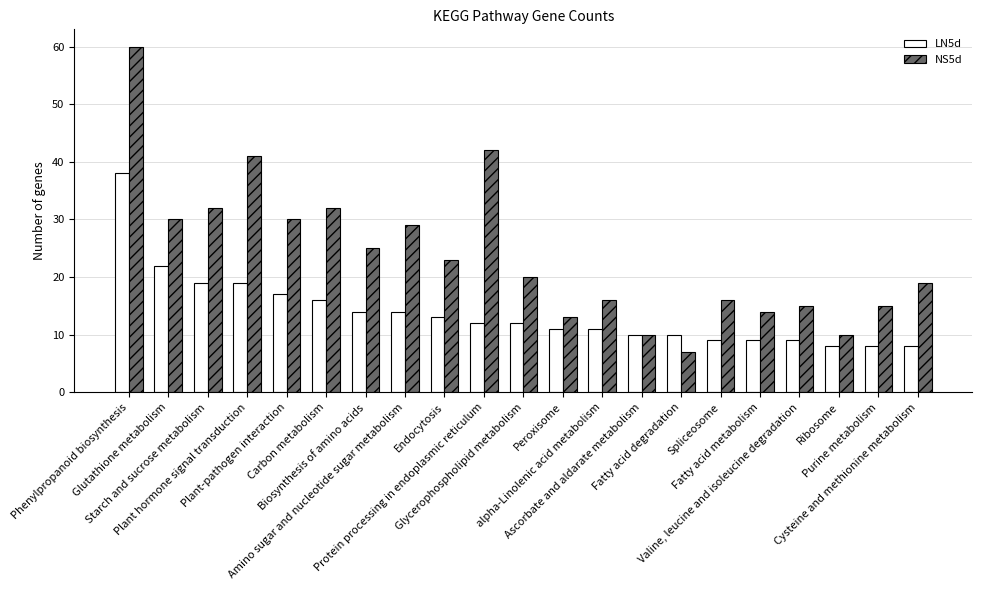

Does the chart contain any negative values?

No